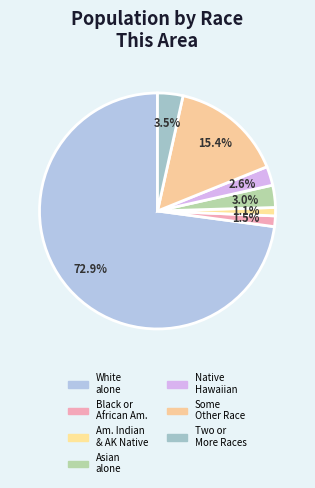

Does any single category account for the majority?

Yes